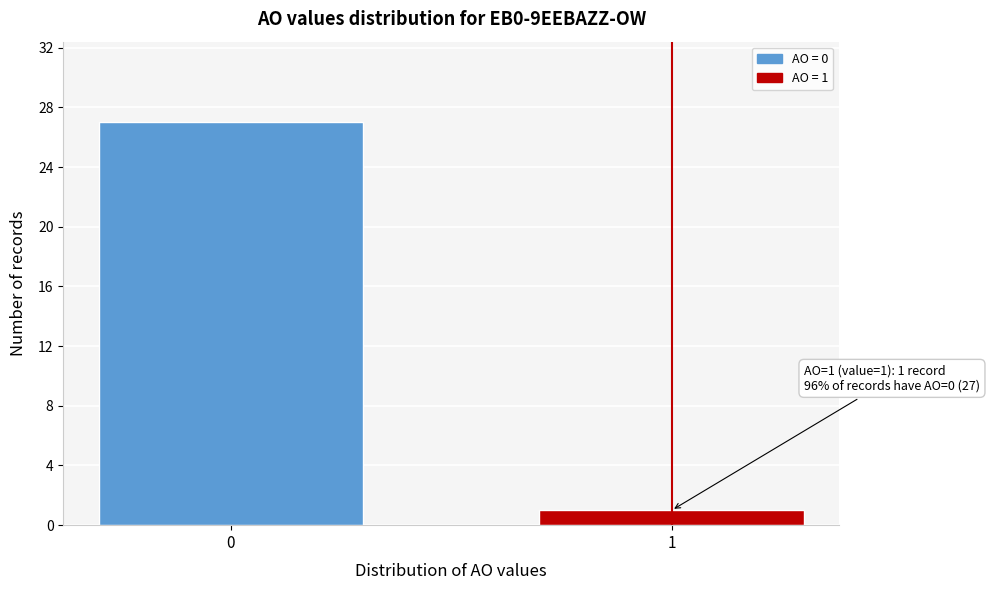

Reading left to right, list all the values displayed in this chart.

0=27	1=1